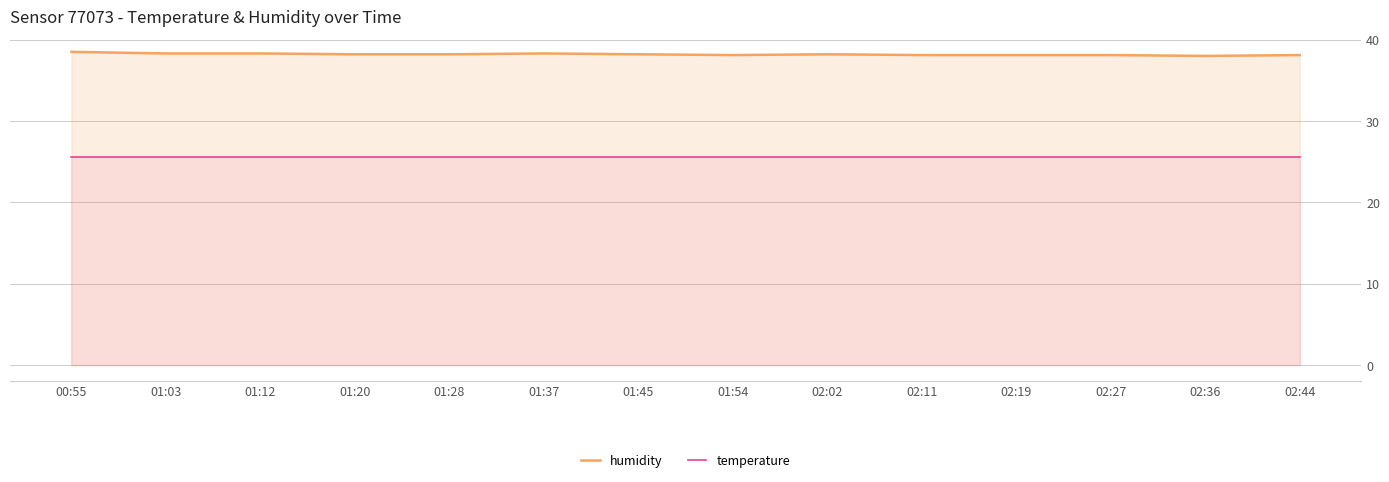

Is the value of humidity at 01:20 greater than the value of temperature at 01:03?

Yes